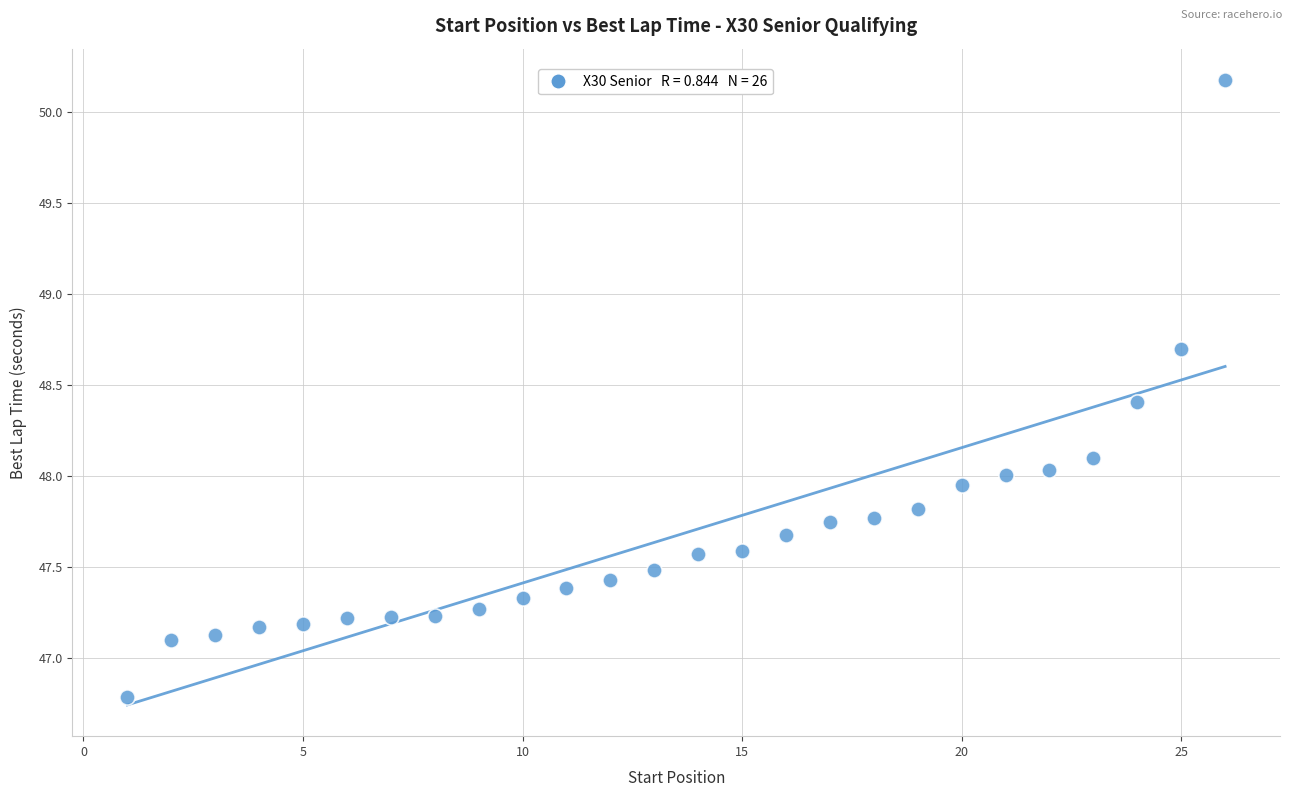

What is the range of X values (max minus min)?

25.0